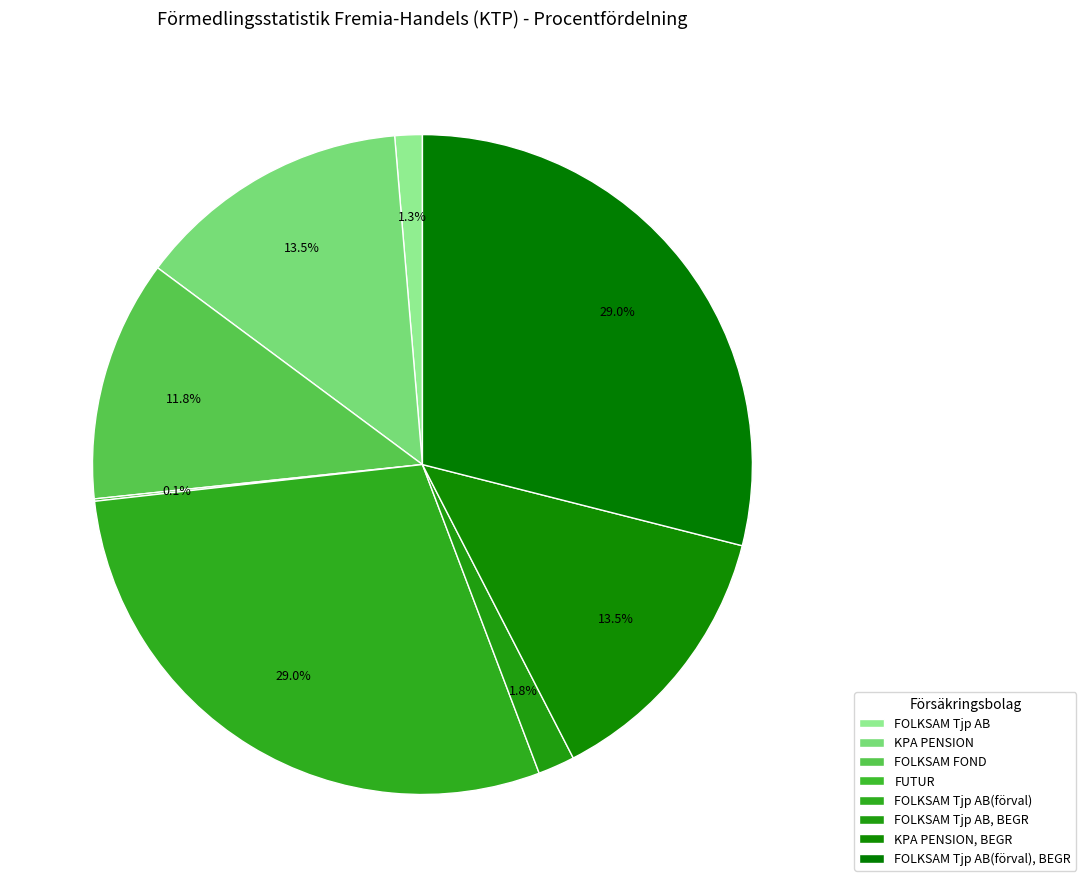

How many slices are in this pie chart?

8